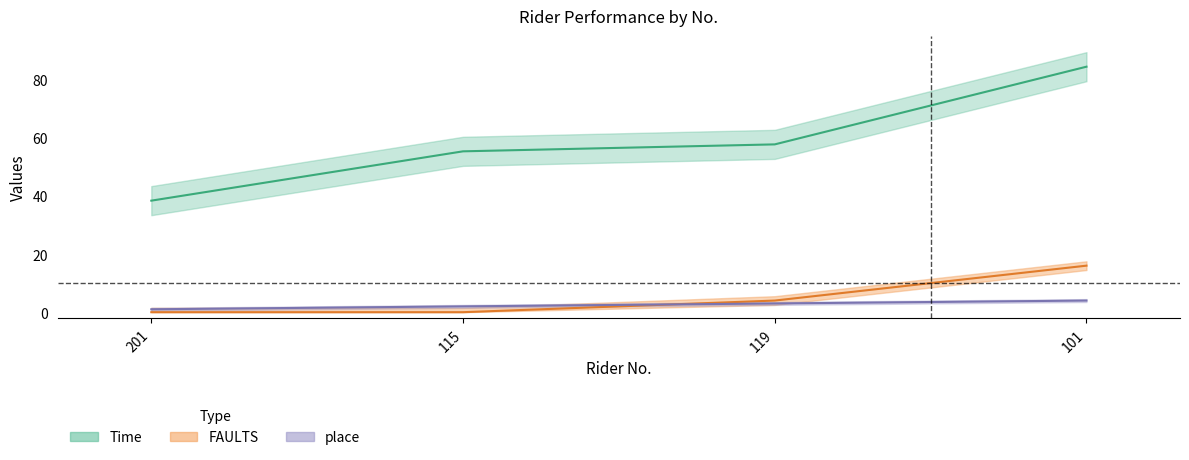

True or false: place and Time intersect in this chart.

False